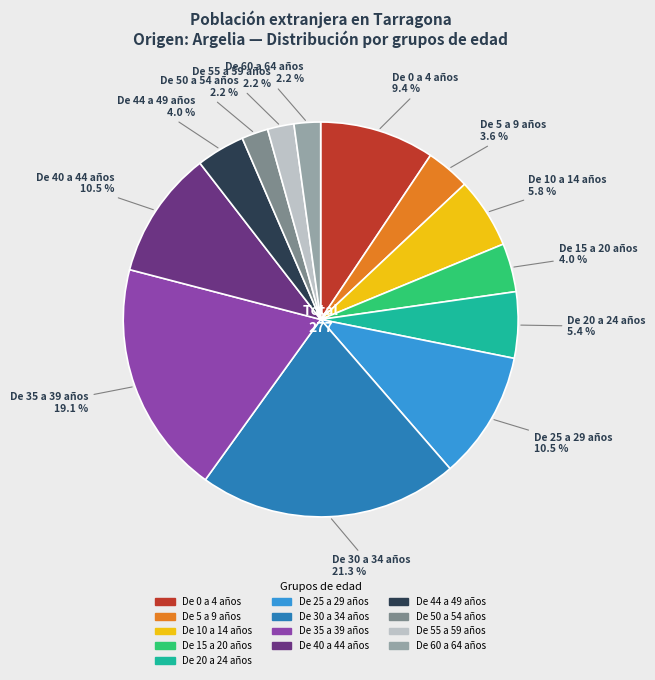

Count the number of slices in the pie.

13